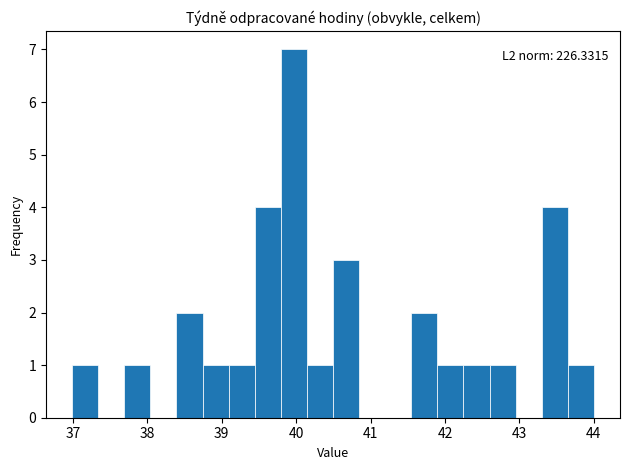

Around what value on the x-axis is the tallest bar? Give the approximate position of its centre, as read against the axis.

40.0